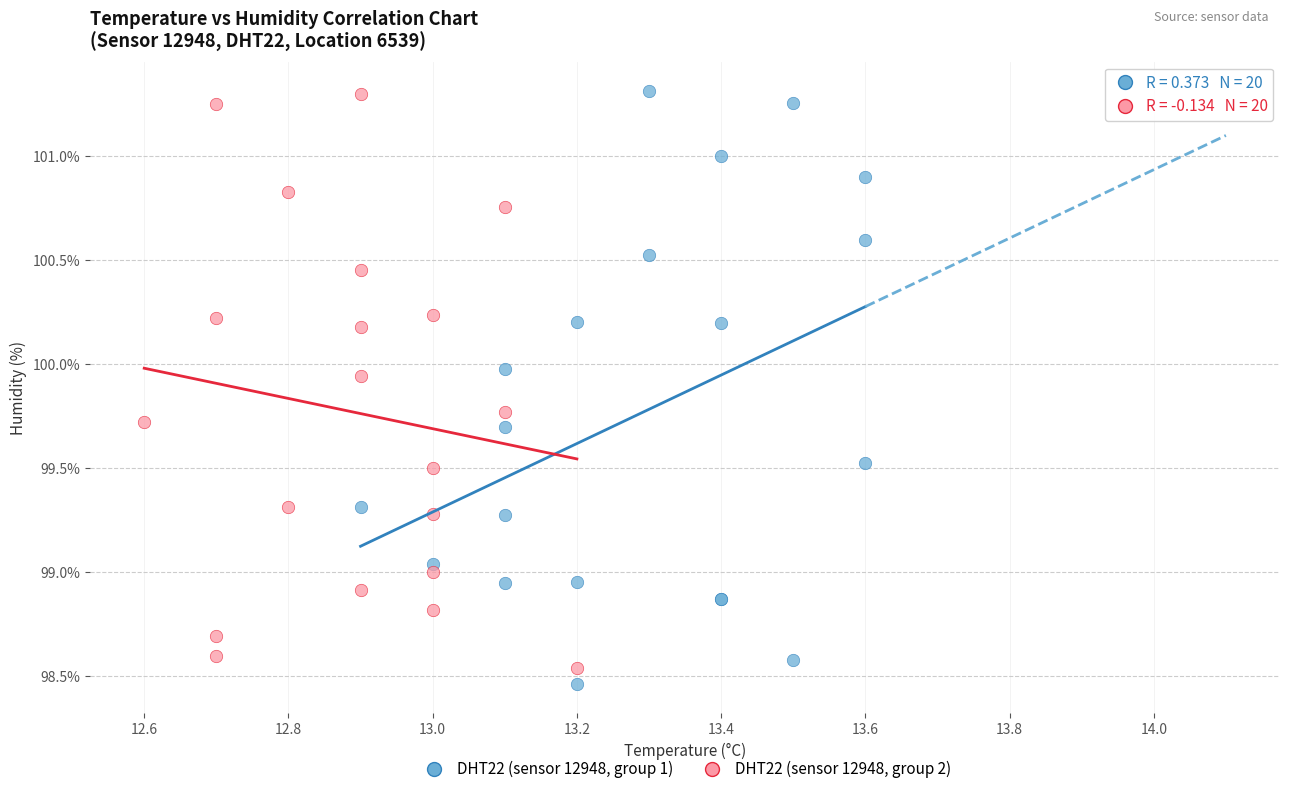

Which series contains the lowest Y value?

DHT22 (sensor 12948, group 1)